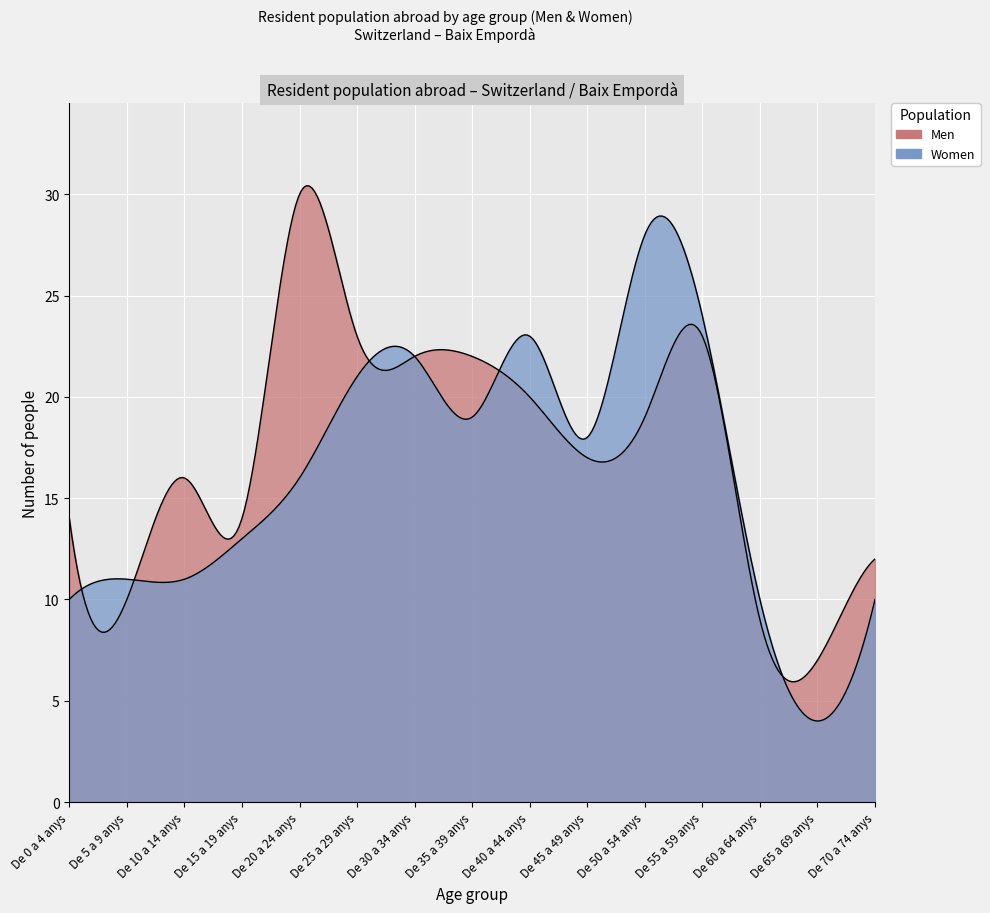

Which series has the largest range (max minus min)?

Women